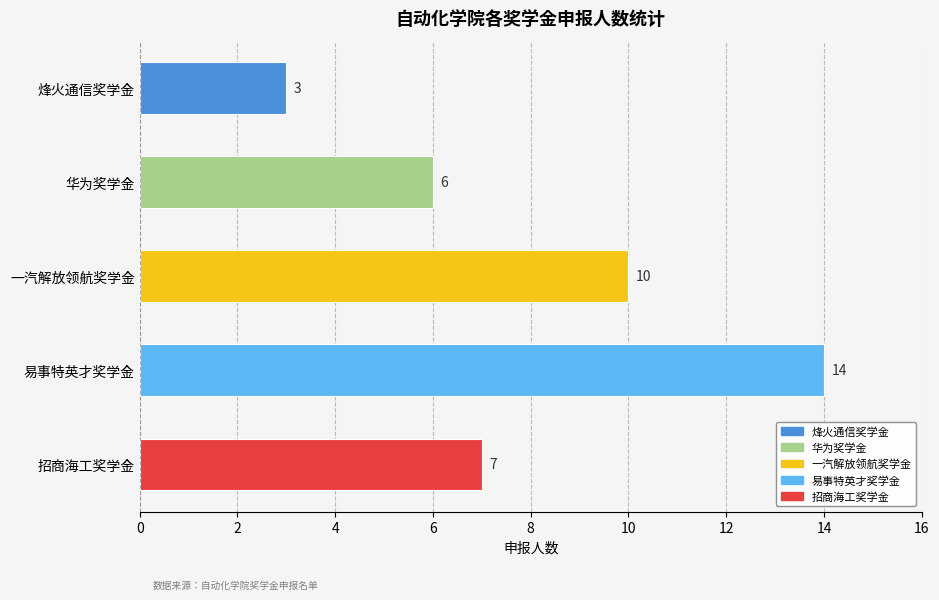

Approximately how many times larger is the value at 招商海工奖学金 compared to 一汽解放领航奖学金?

0.7